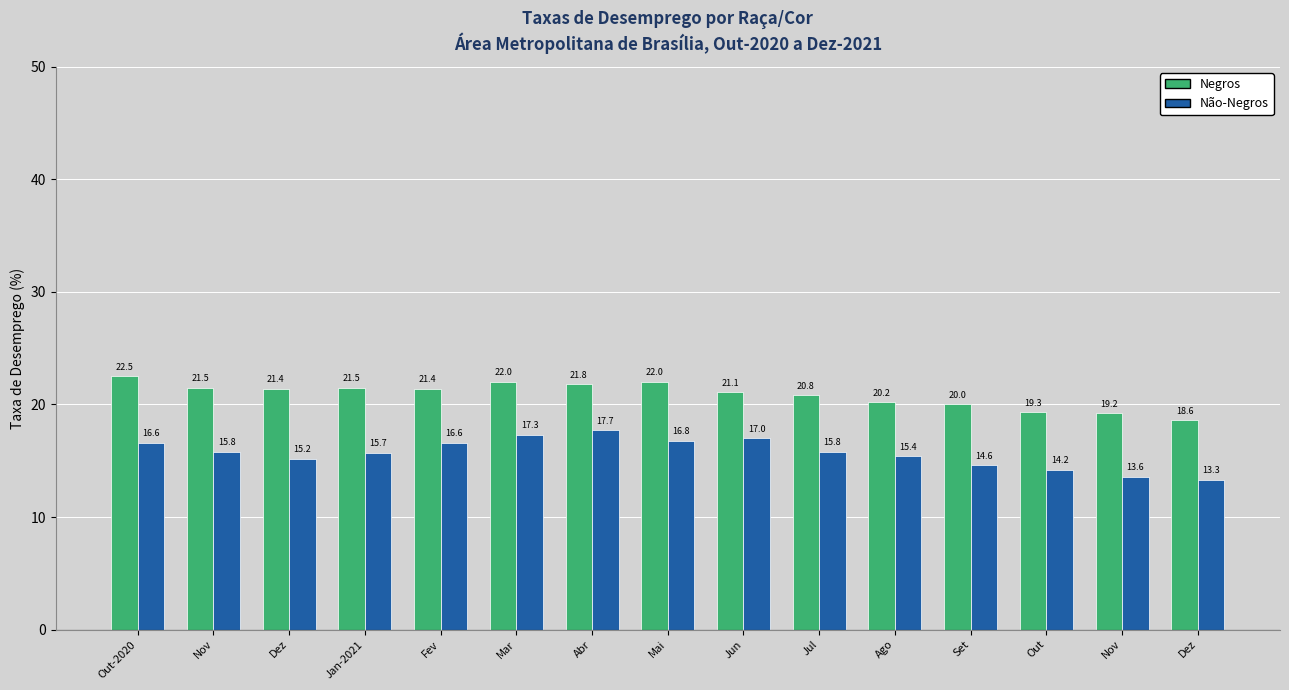

At which category is the sum across all series the highest?

Abr